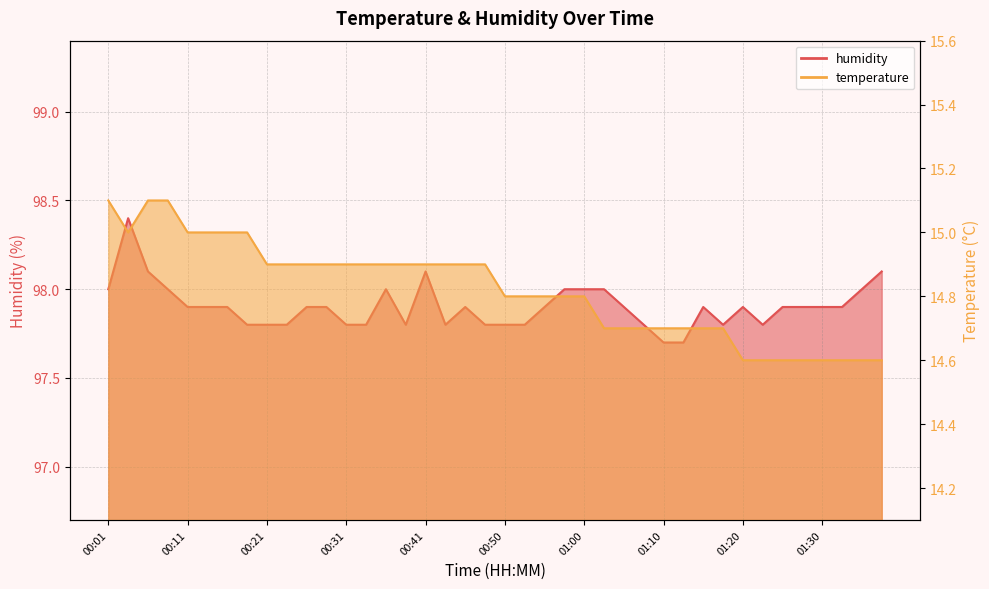

How many interior local valleys does the humidity series have?

4